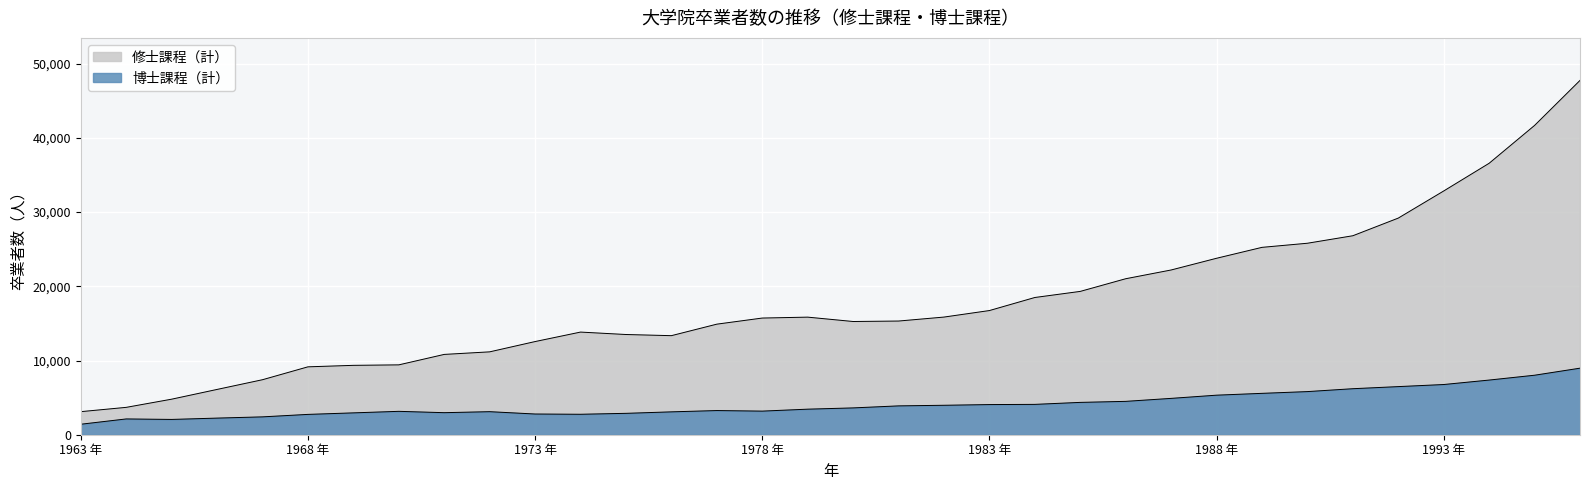

How many lines are shown in the chart?

2